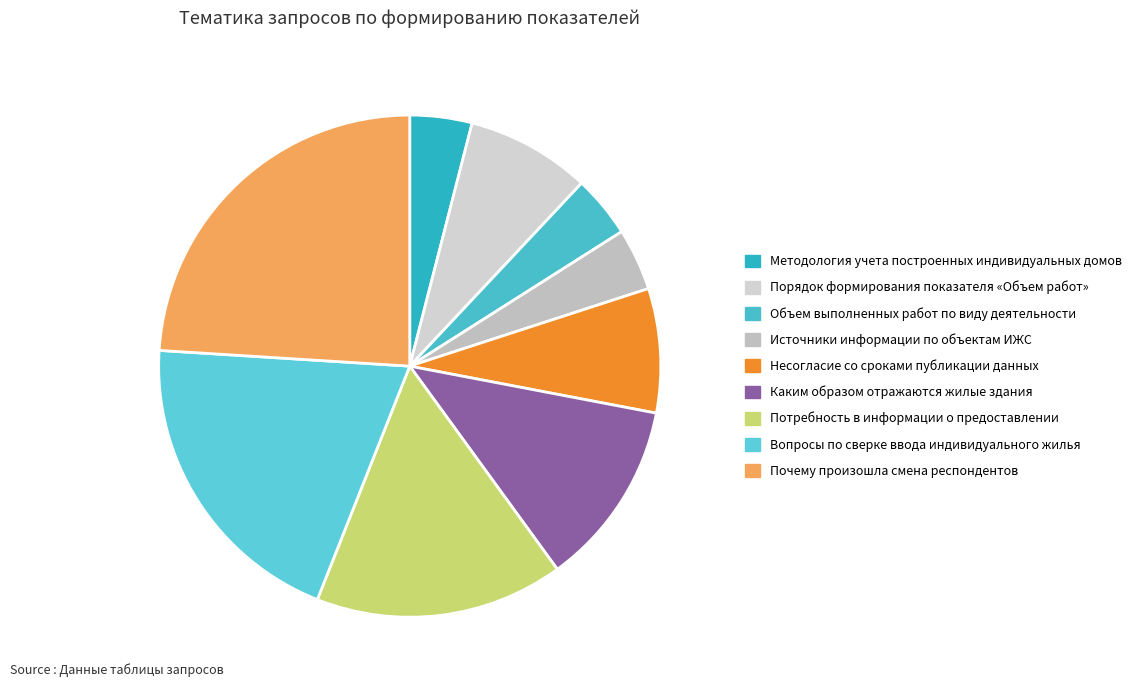

Which slice is the largest?

Почему произошла смена респондентов